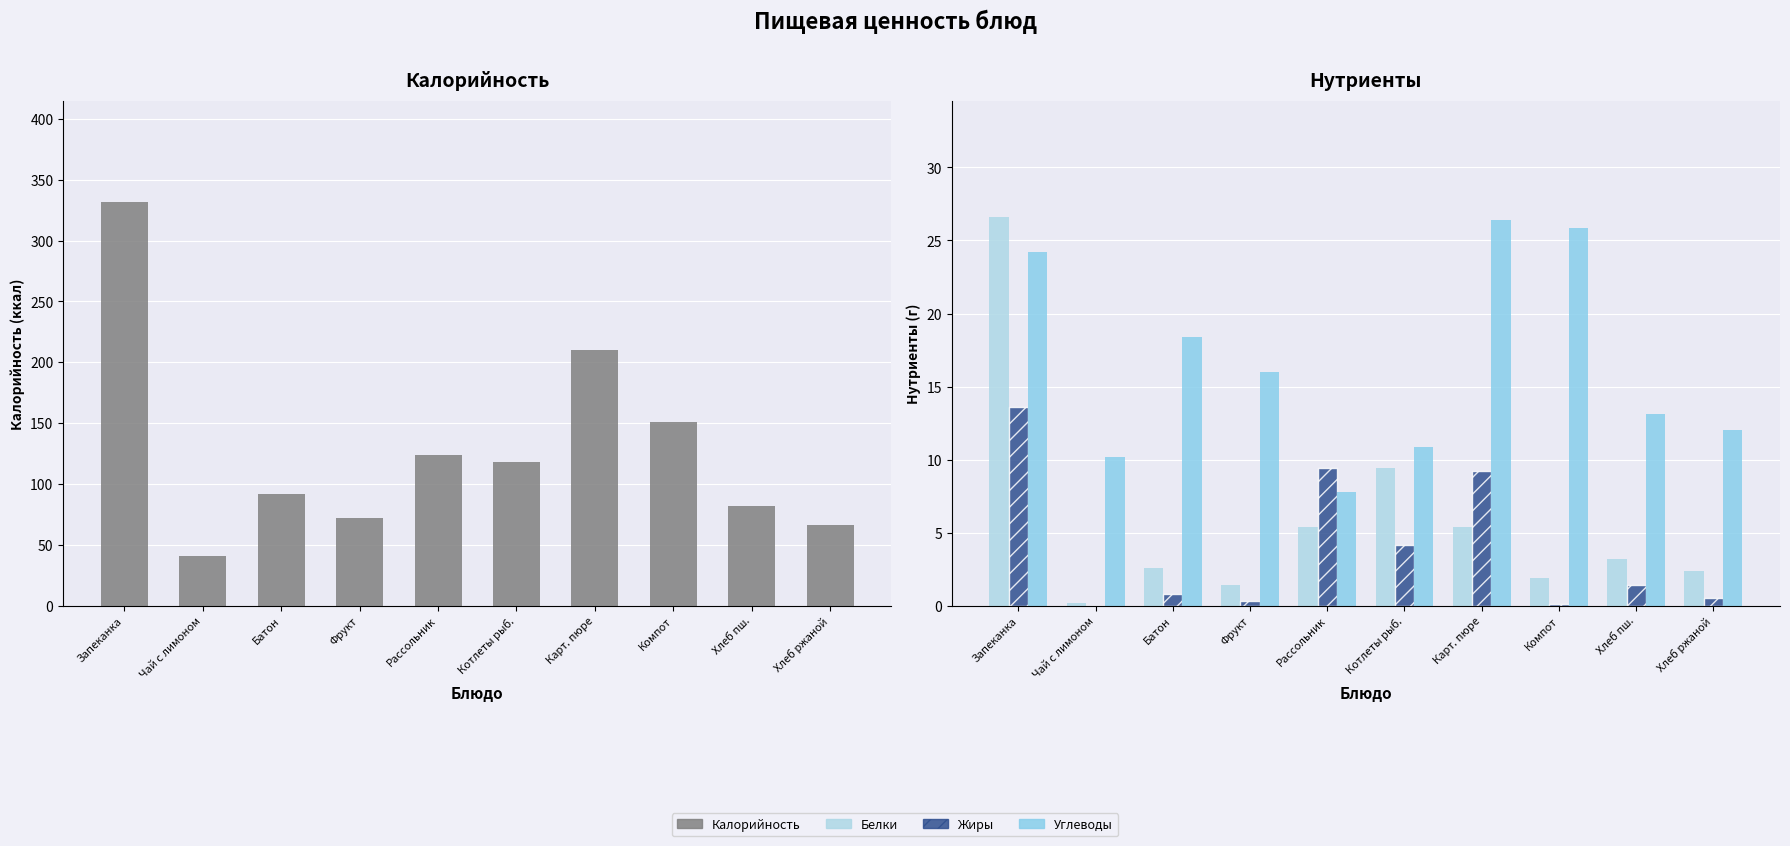

At how many categories does at least one series exceed 266?

1